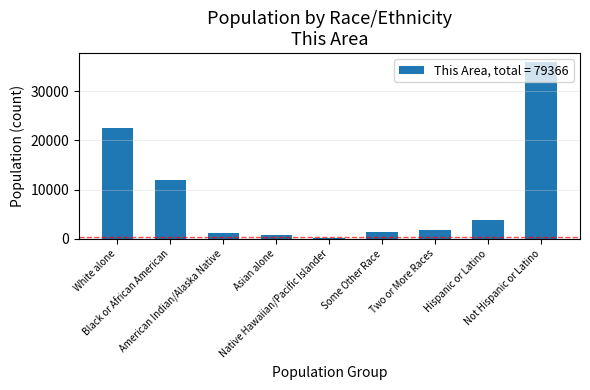

At which label is the value closest to 18006?

White alone